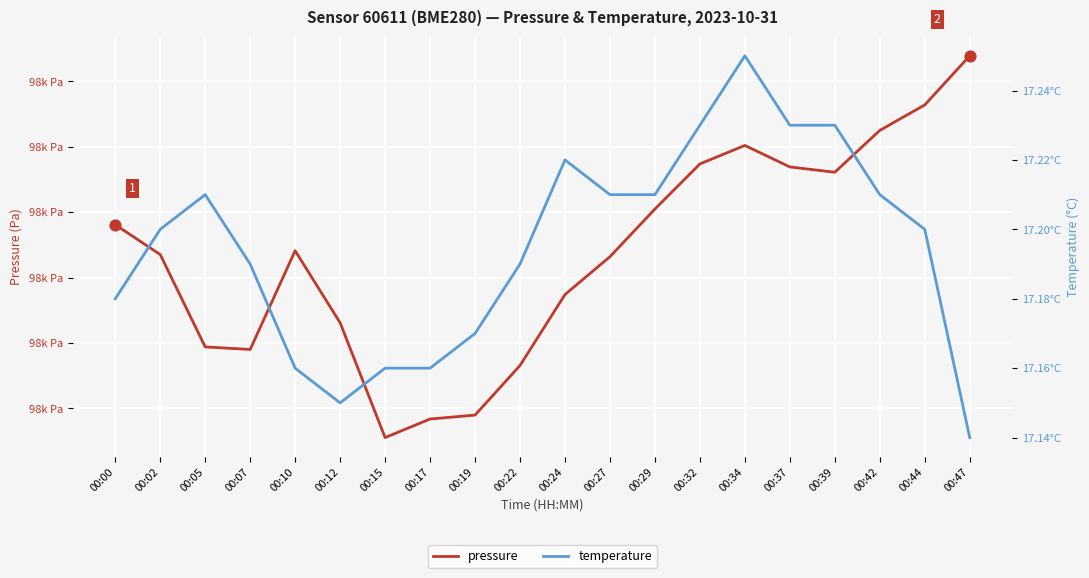

What is the total value across all series at 00:37?

98074.1